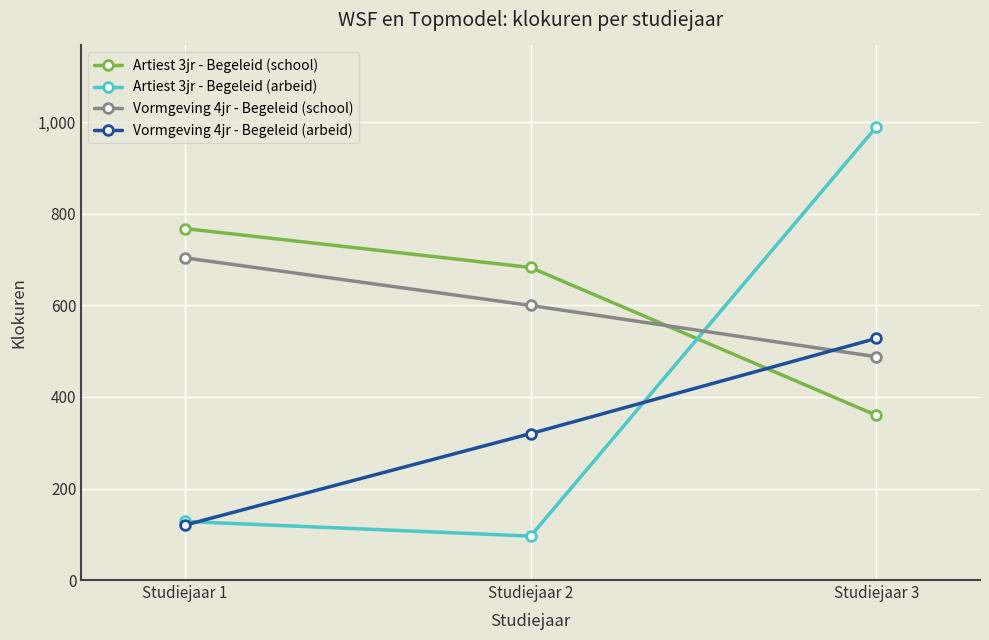

What is the maximum value shown in the chart?

990